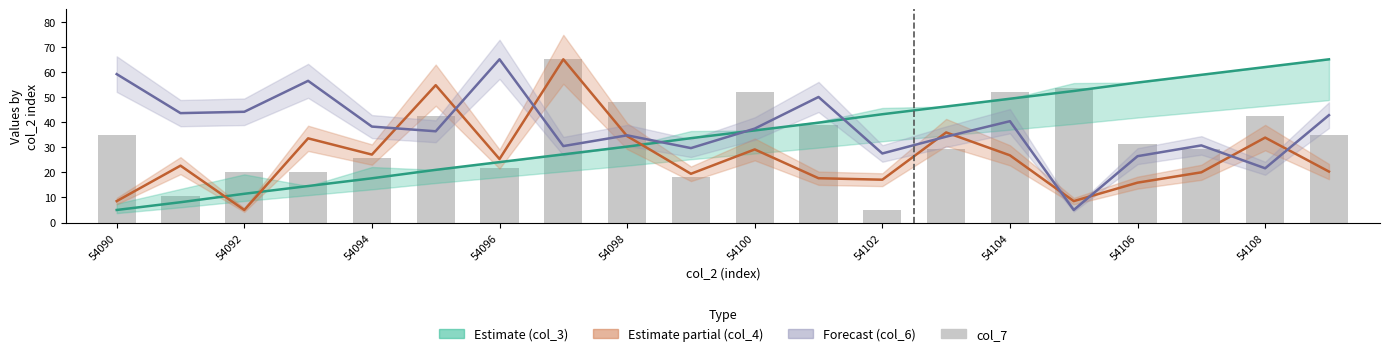

Which series has the largest total across all categories?

col_6